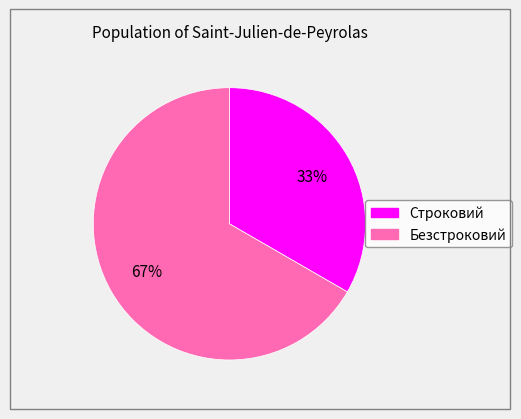

Rank the categories by value from highest to lowest.

Безстроковий, Строковий